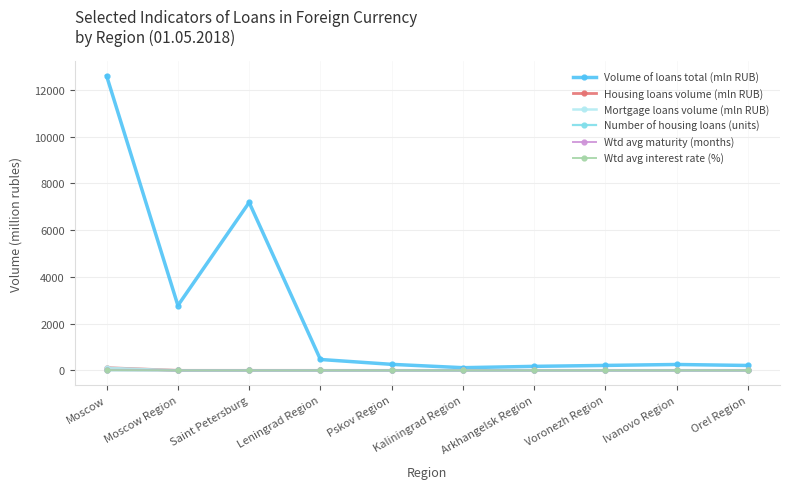

What is the label of the 6th point from the left?

Kaliningrad Region